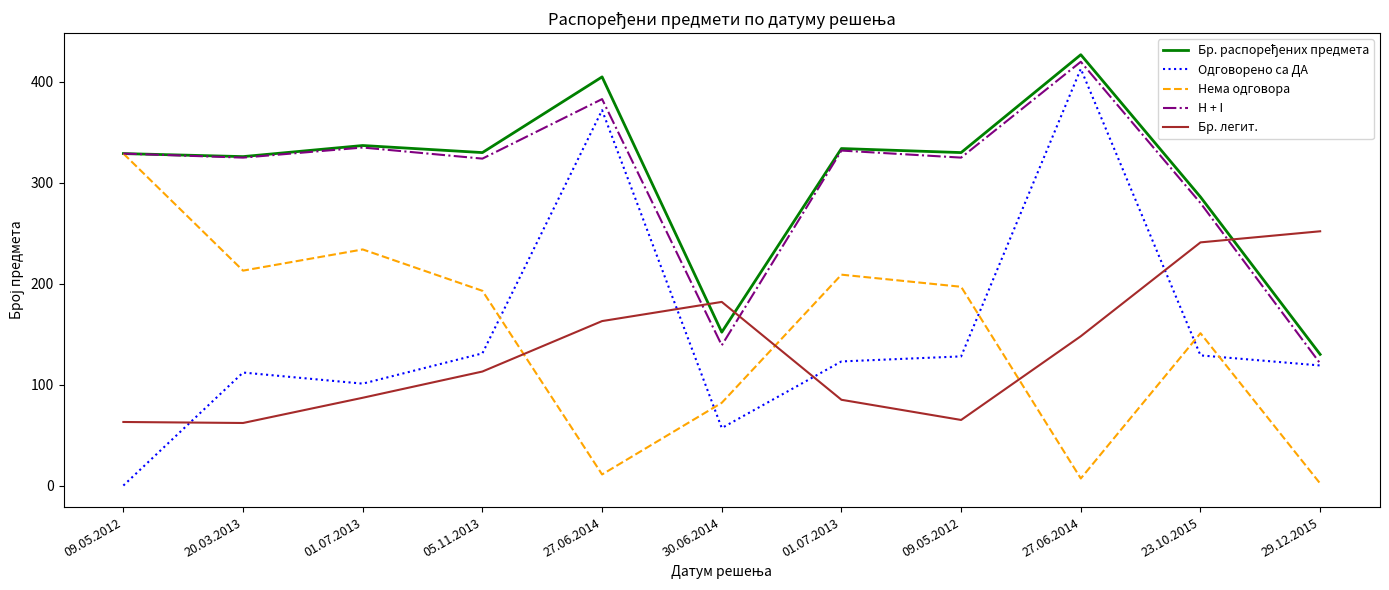

What is the spread (max minus min) of values at 27.06.2014?

394